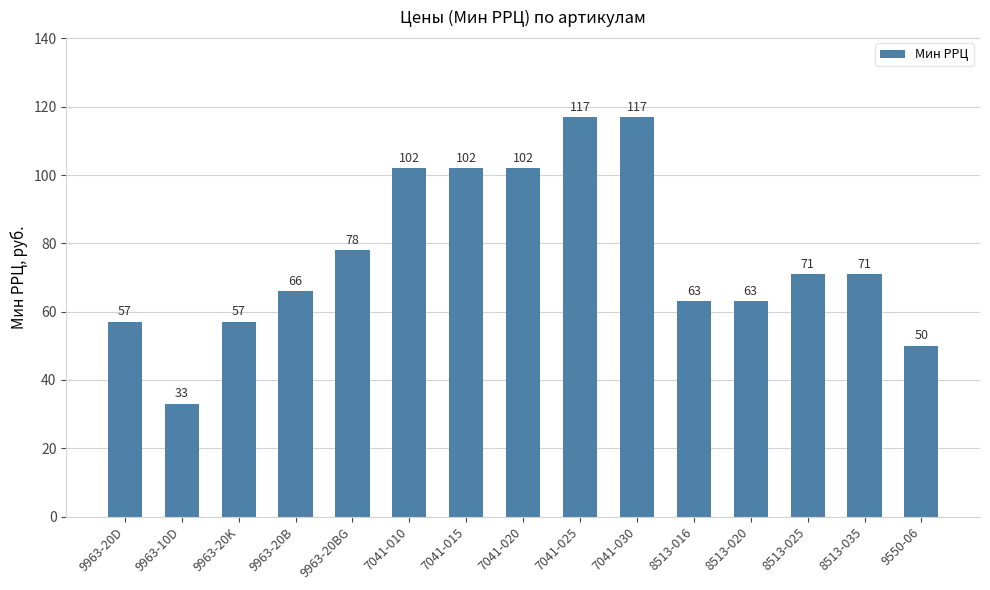

What is the value of the 10th bar from the left?

117